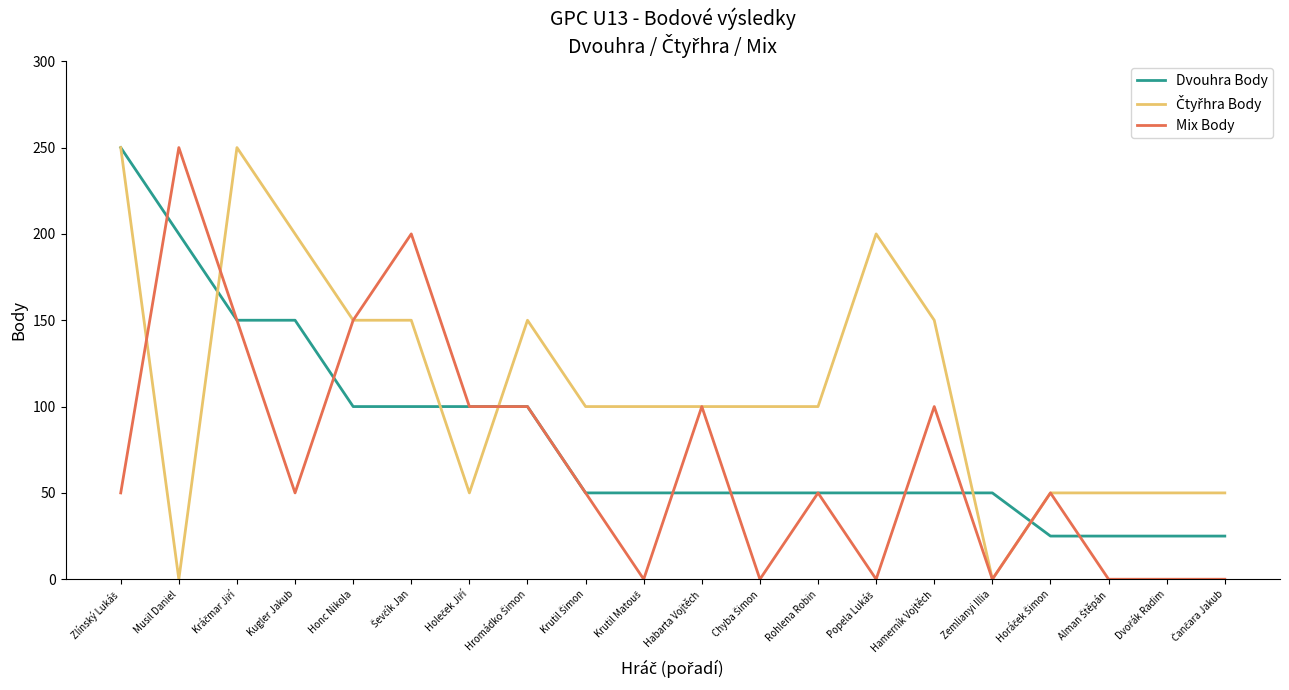

The Mix Body series shows 250 at Musil Daniel. True or false?

True